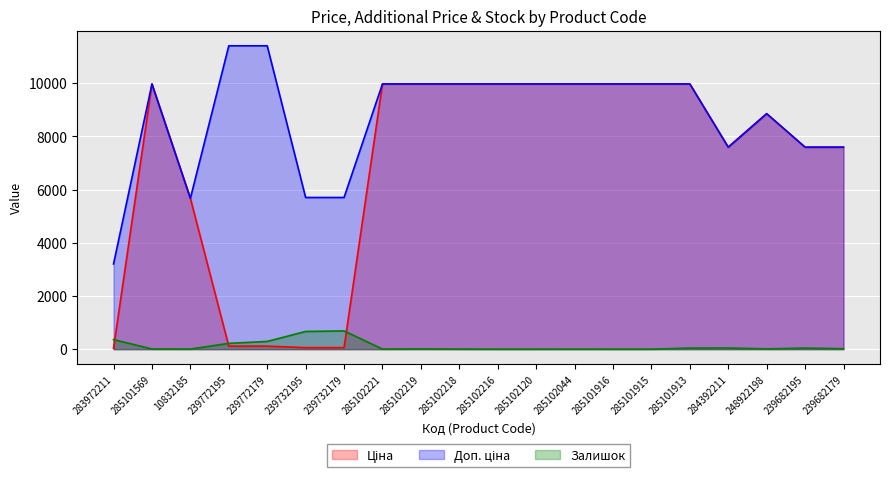

True or false: Доп. ціна and Залишок cross at least once.

False